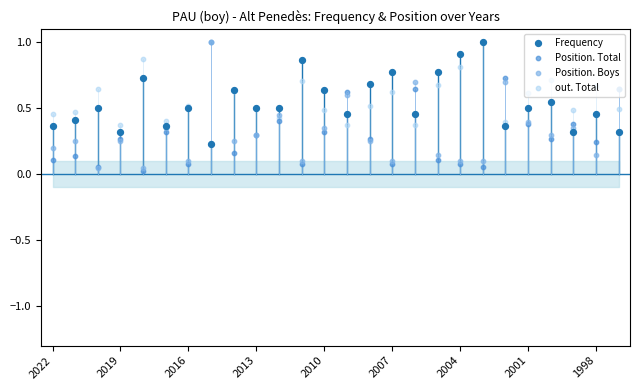

Is the value of out. Total at 17 greater than the value of Frequency at 25?

Yes